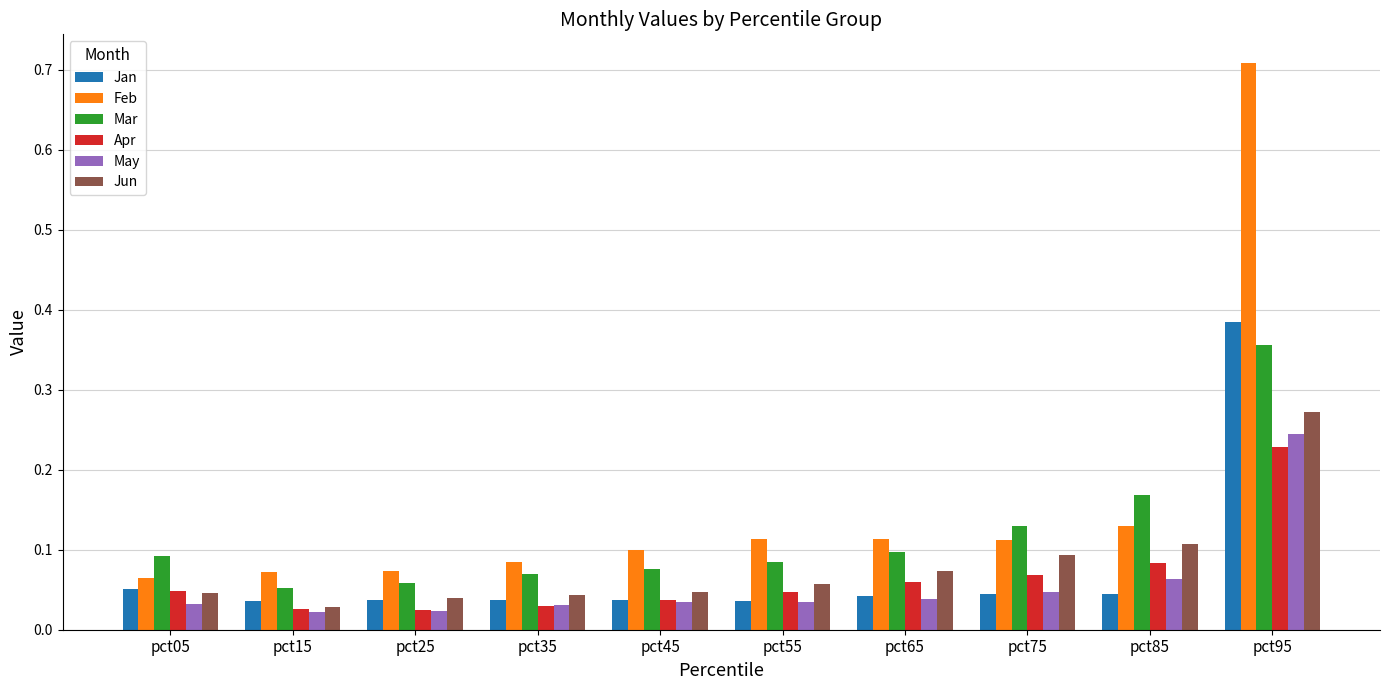

At which label does May reach its peak?

pct95